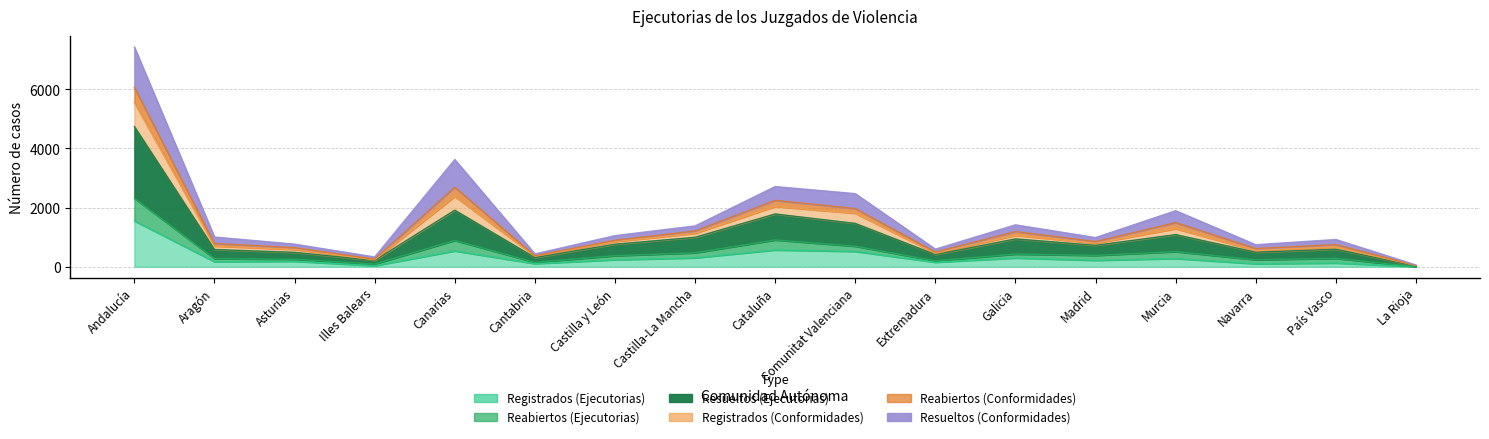

Where does the Registrados (Ejecutorias) series first go above 215?

Andalucía